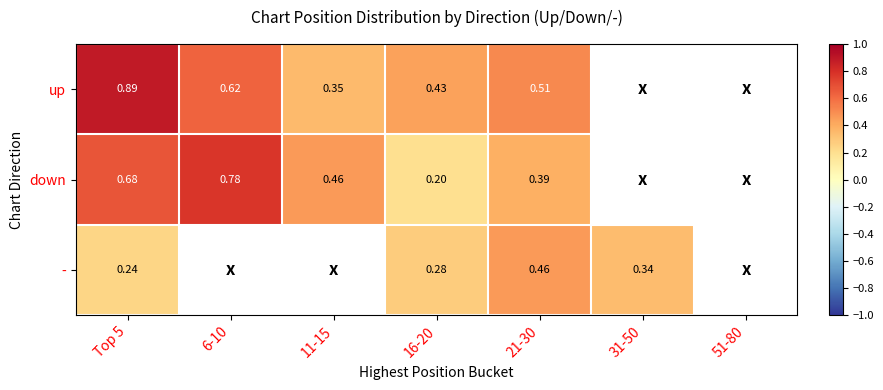

Which series changed the most between Top 5 and 16-20?

down